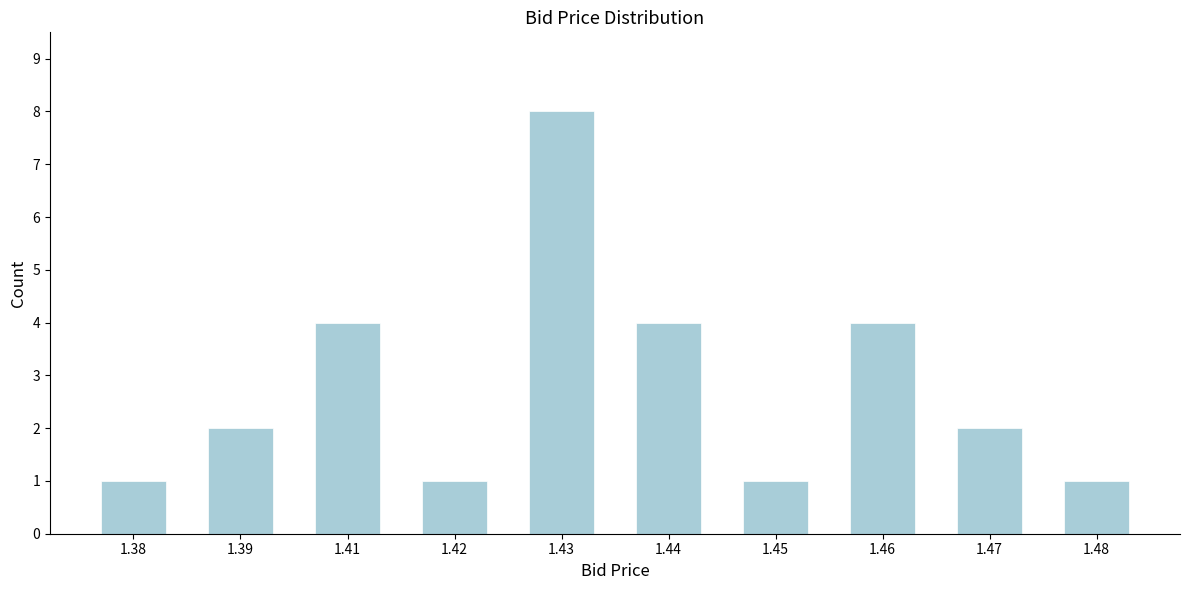

Reading left to right, what are all the values shown in this chart?

1	2	4	1	8	4	1	4	2	1